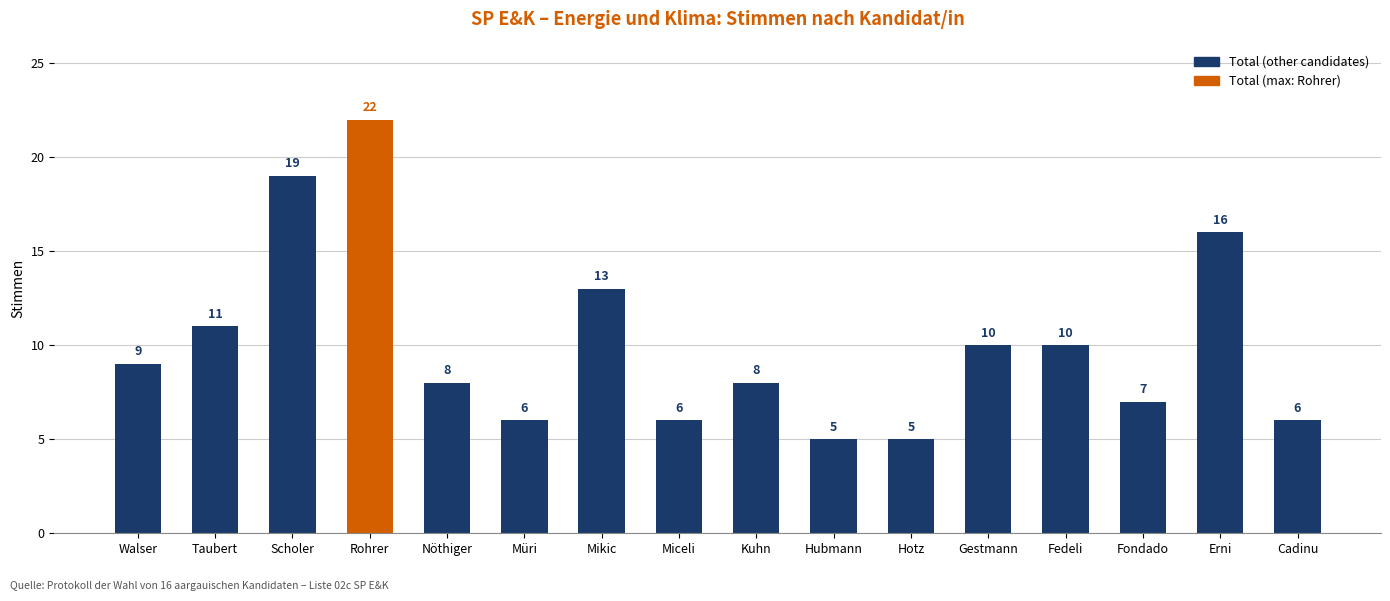

The value at Hotz is 7. True or false?

False